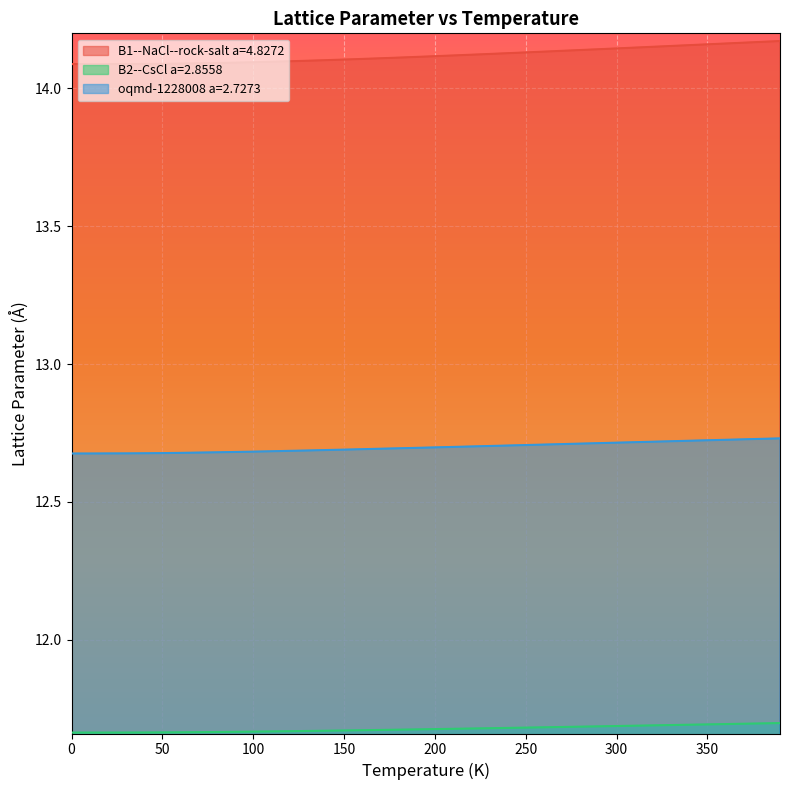

What is the sum of all B2--CsCl a=2.8558 values?

467.1